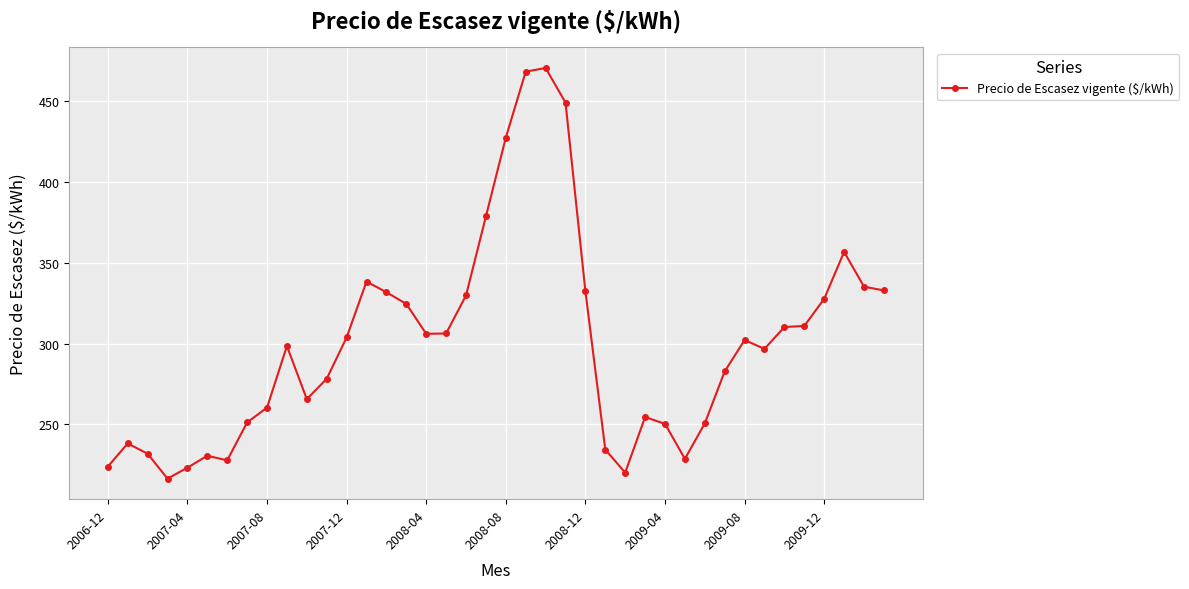

What is the difference between the maximum and minimum values?

254.0